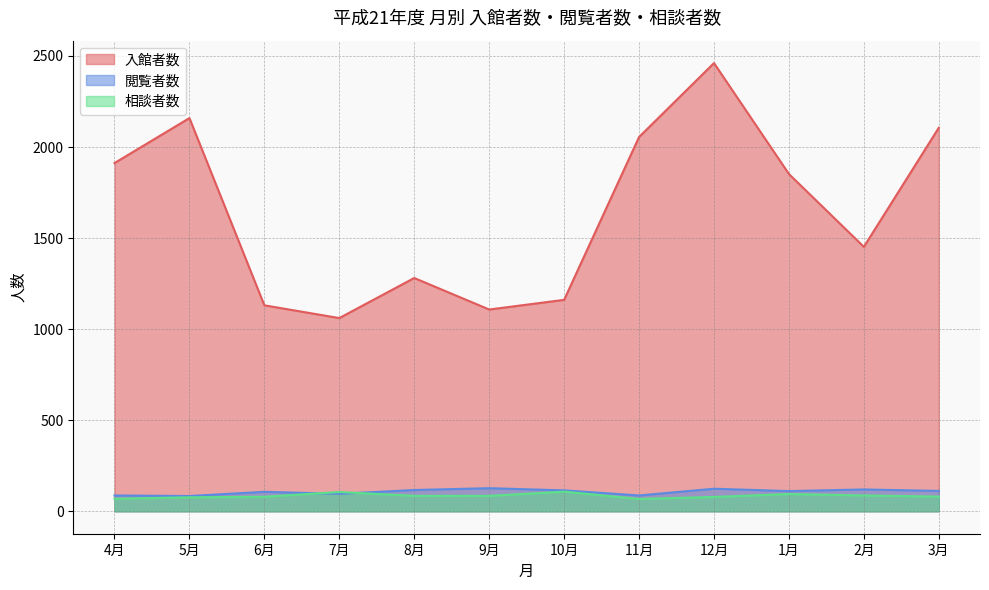

Which series has the largest range (max minus min)?

入館者数